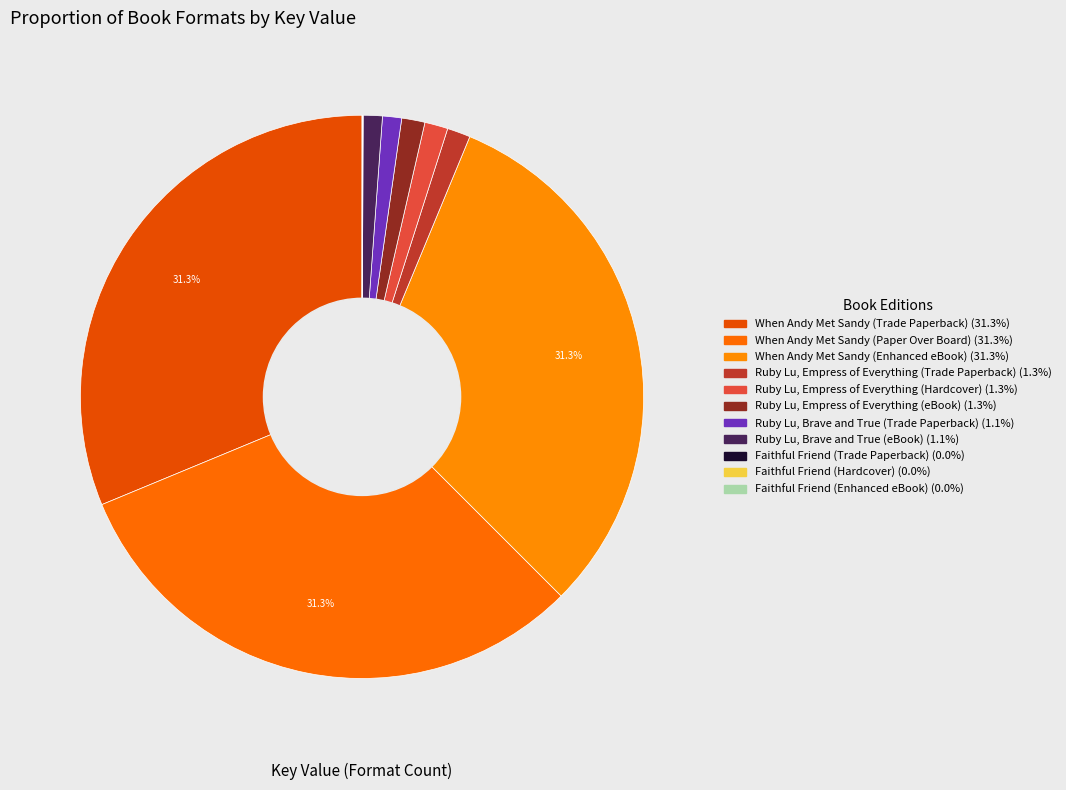

Does any single category account for the majority?

No